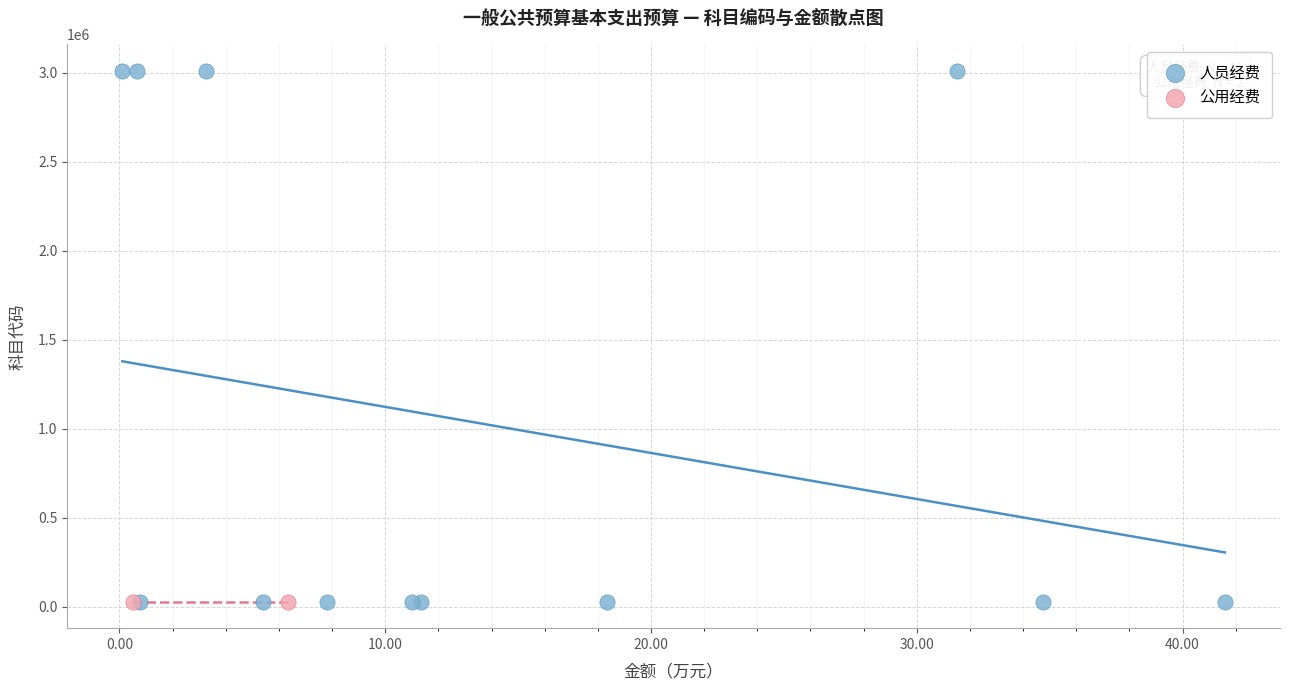

What are all the series names shown in the legend?

人员经费, 公用经费